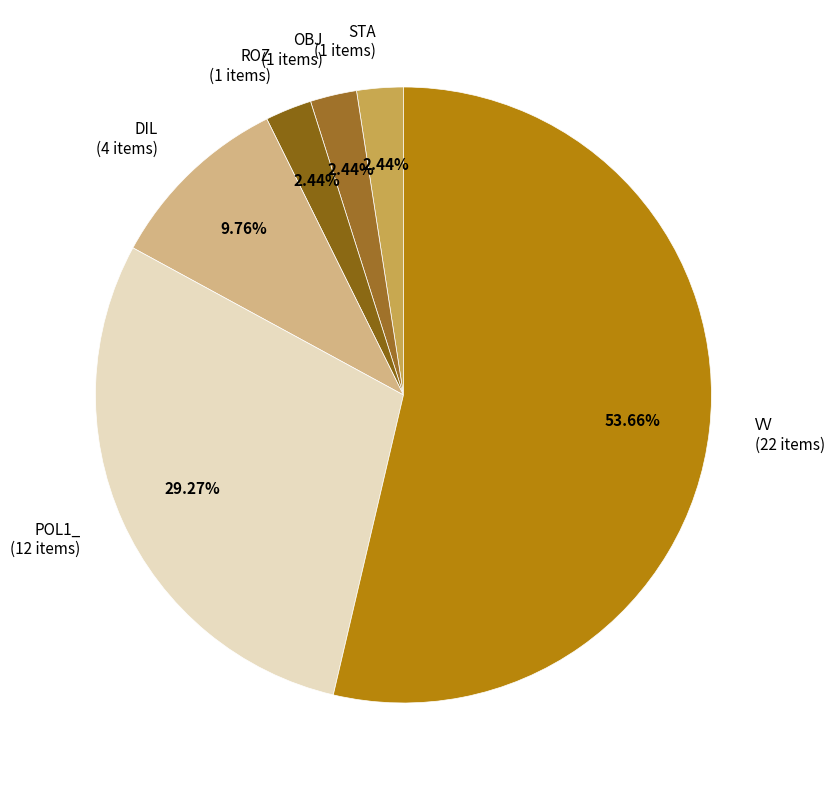

Is the sum of ROZ (1 items) and POL1_ (12 items) greater than half?

No